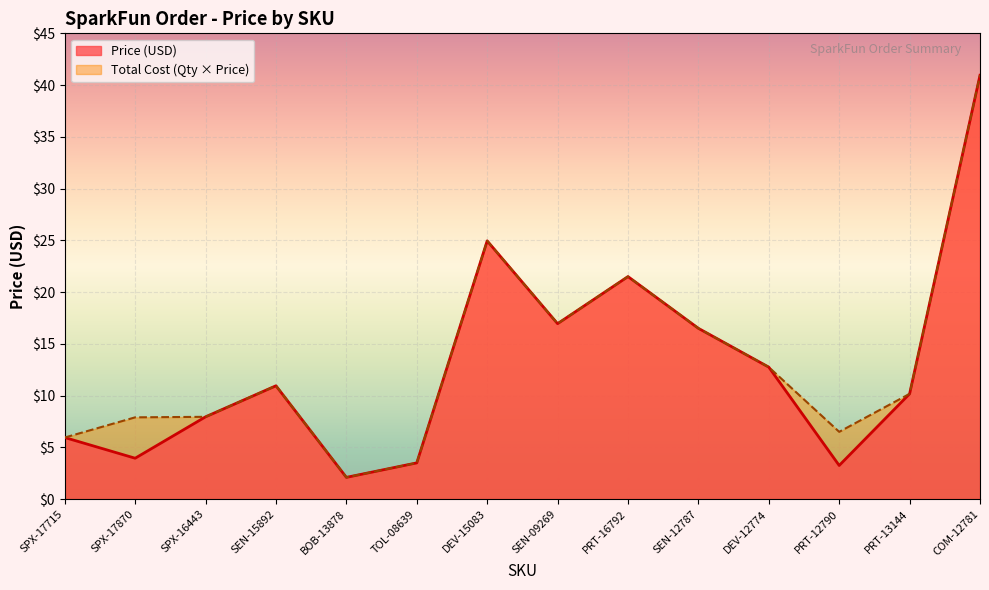

At which category does Price (USD) reach its first local valley?

SPX-17870